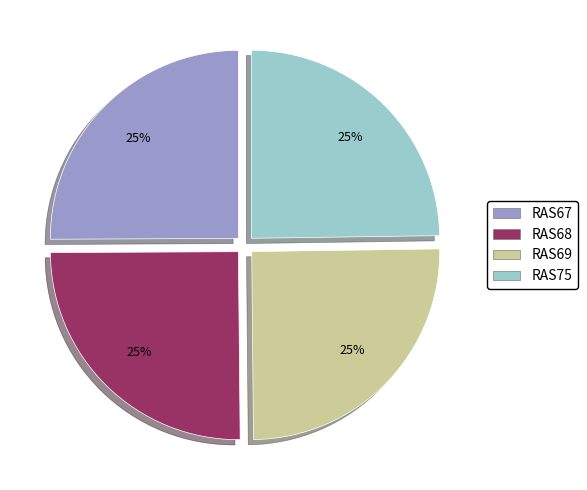

Is it true that RAS69 is 39% of the pie?

False